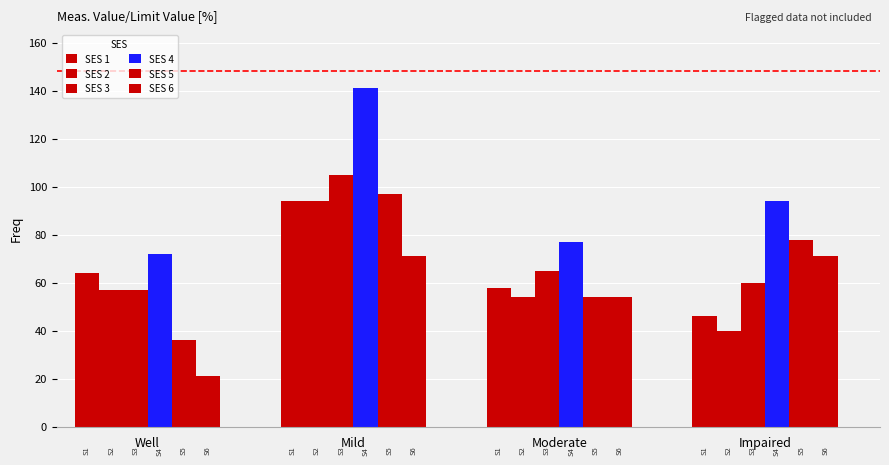

What is the maximum value for SES 4?

141